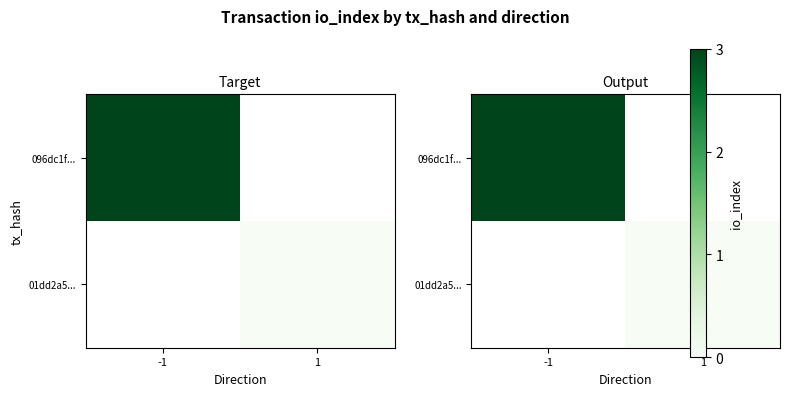

List the labels in order of 096dc1f... value, smallest first.

-1, 1